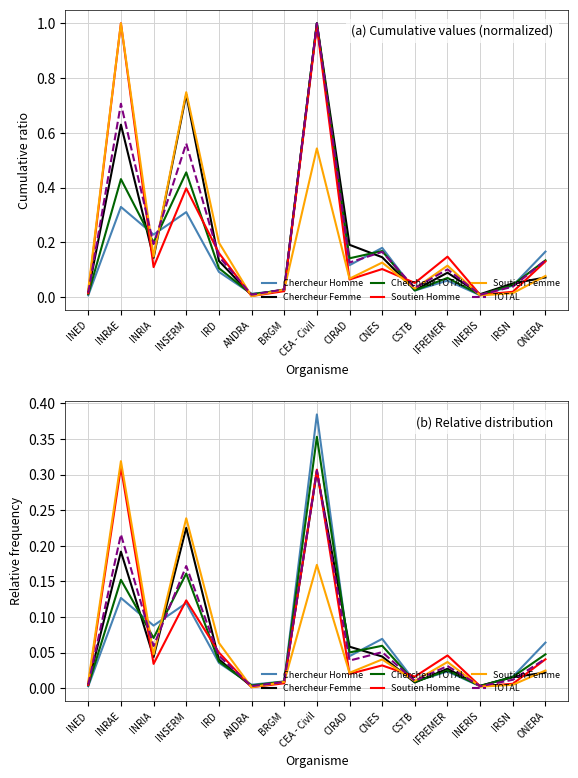

What are all the series names shown in the legend?

Chercheur Homme, Chercheur Femme, Chercheur TOTAL, Soutien Homme, Soutien Femme, TOTAL